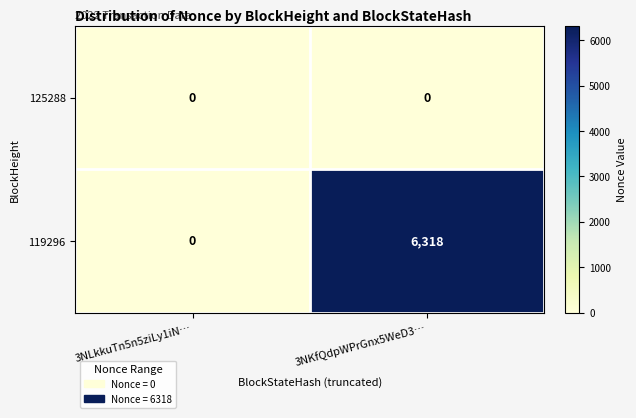

How many data points does each series have?

2